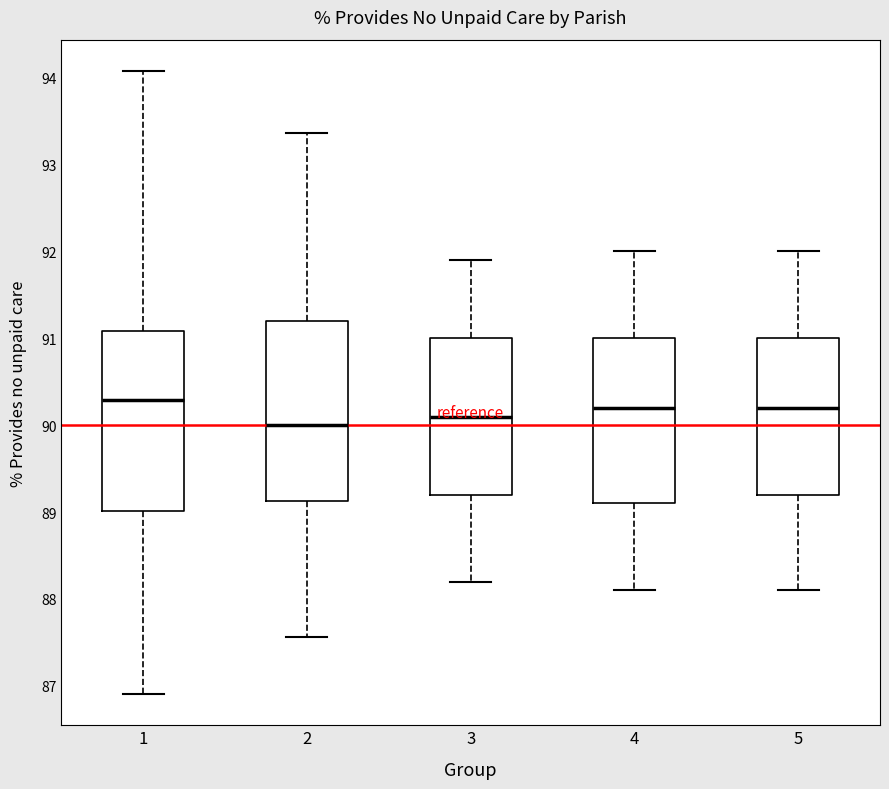

Reading left to right, transcribe this box plot: for each box, give where its median line is, the range the box spans, and where its two whiskers end, as read against the y-axis. The values are not printed on the chart, so give them approximately, as read against the axis.

1: median 90.3, box 89.0 to 91.1, whiskers 86.9 to 94.1
2: median 90.0, box 89.1 to 91.2, whiskers 87.6 to 93.4
3: median 90.1, box 89.2 to 91.0, whiskers 88.2 to 91.9
4: median 90.2, box 89.1 to 91.0, whiskers 88.1 to 92.0
5: median 90.2, box 89.2 to 91.0, whiskers 88.1 to 92.0